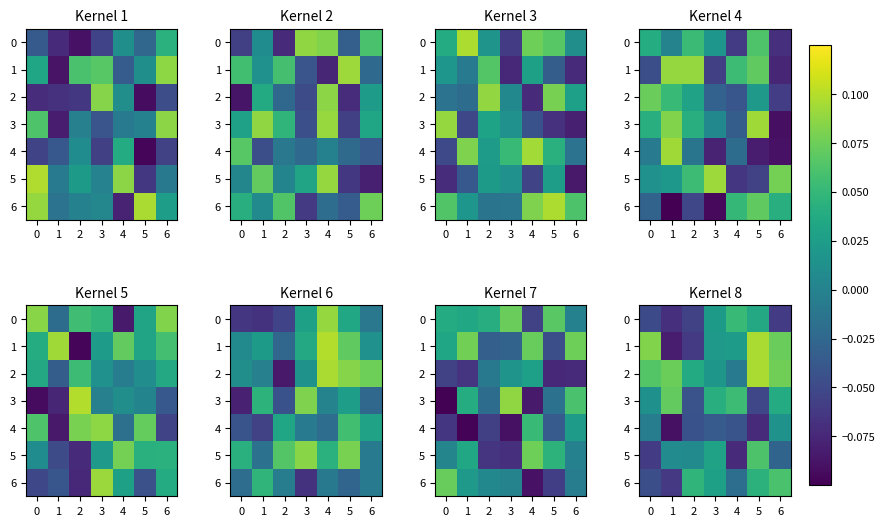

How many positive values does the row_0 series have?

3